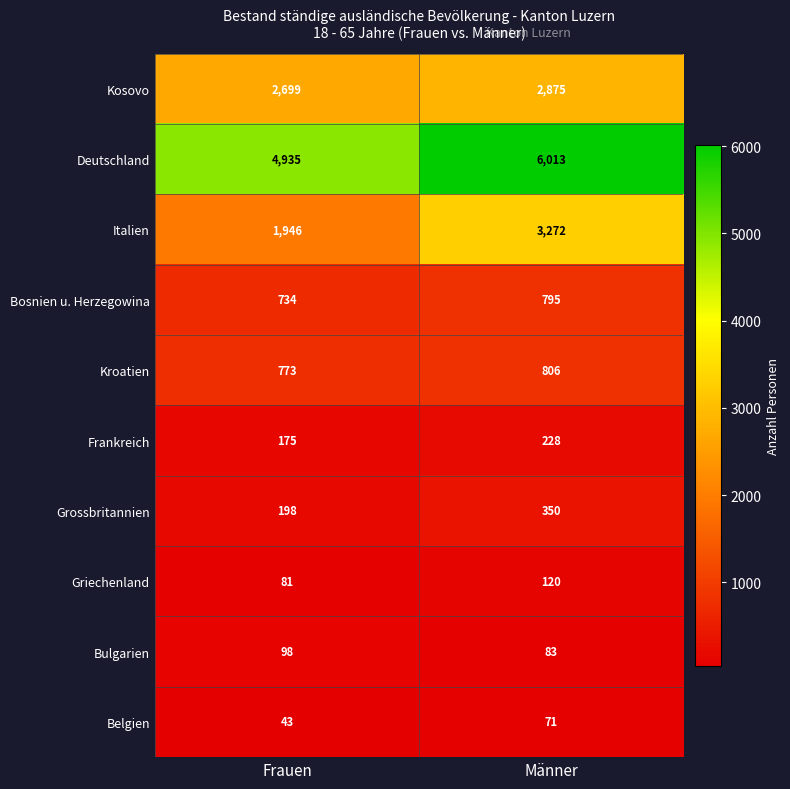

What is the approximate value of Bosnien u. Herzegowina at Frauen?

734